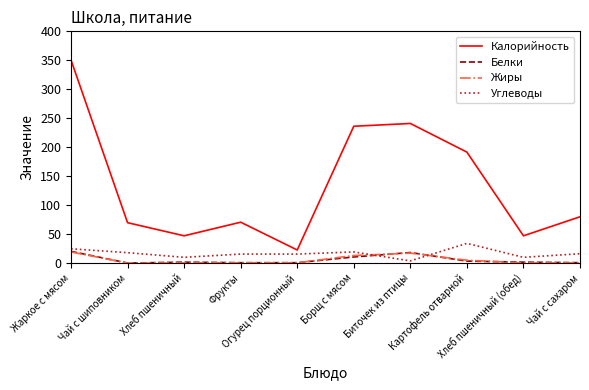

True or false: Белки and Углеводы intersect in this chart.

True